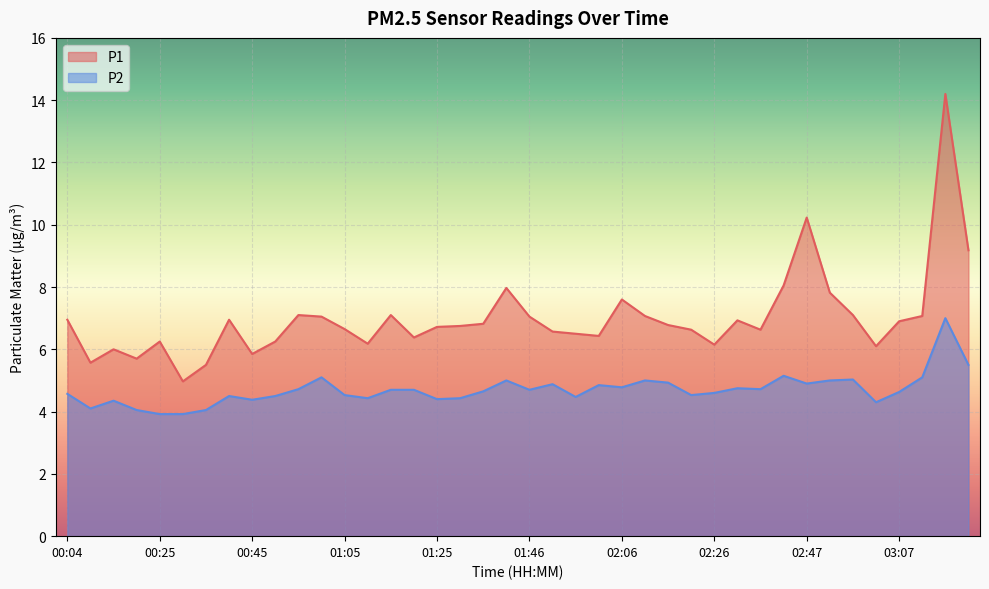

What position from the left is 01:05?

13